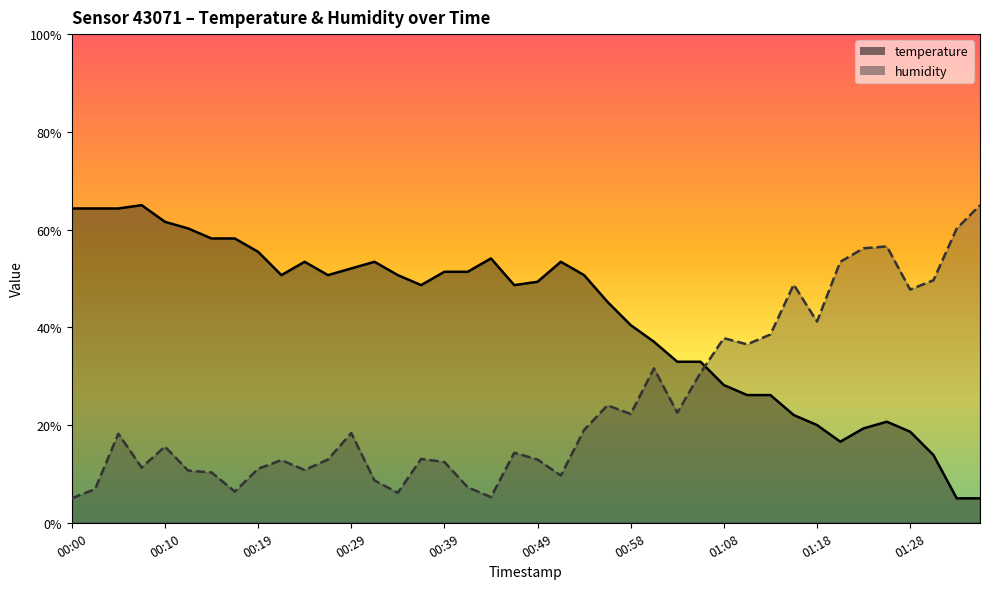

What is the label of the 19th point from the left?

00:44